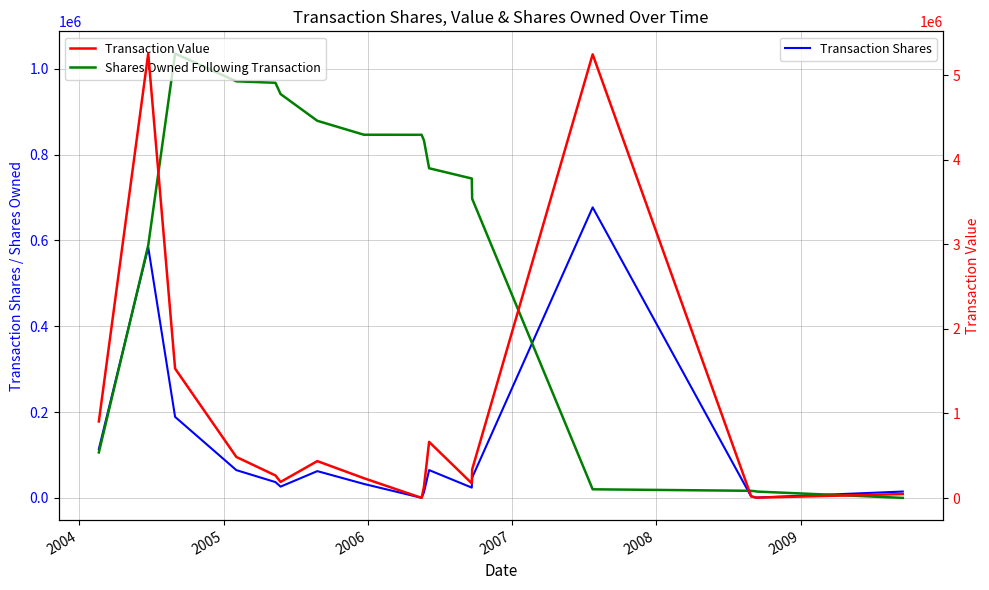

What is the average value of the Shares Owned Following Transaction series?

571797